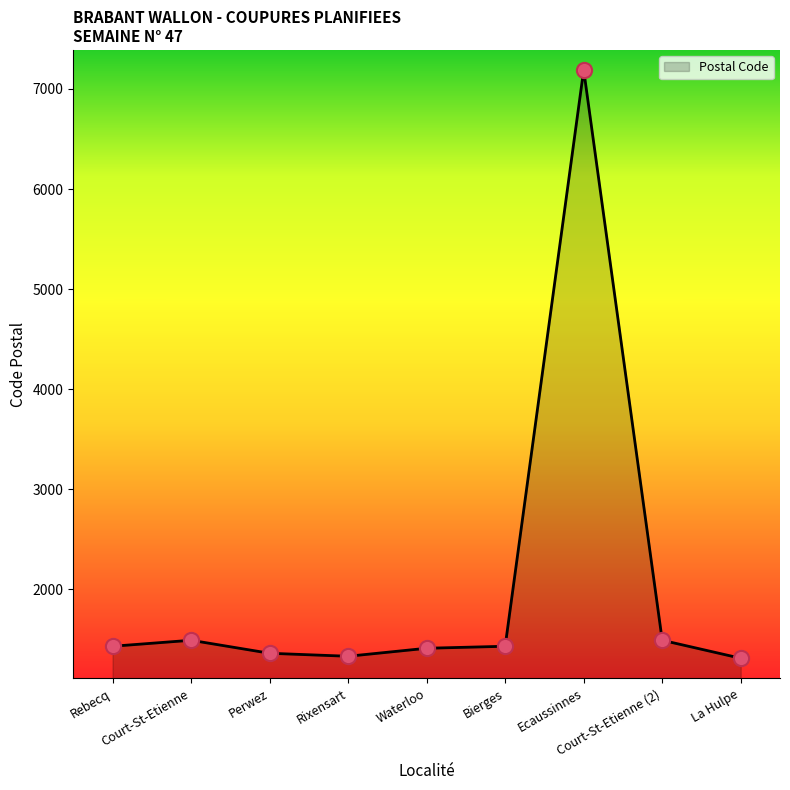

What is the change in value from Bierges to Court-St-Etienne (2)?

+60